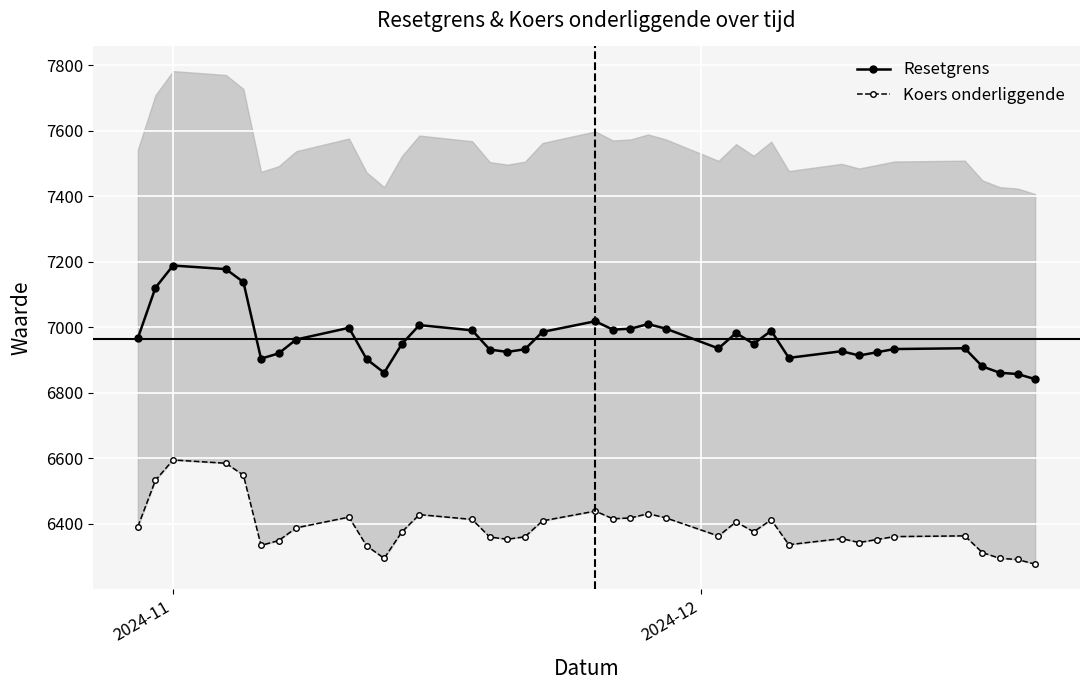

List the series in order of their peak value, lowest first.

Koers onderliggende, Resetgrens